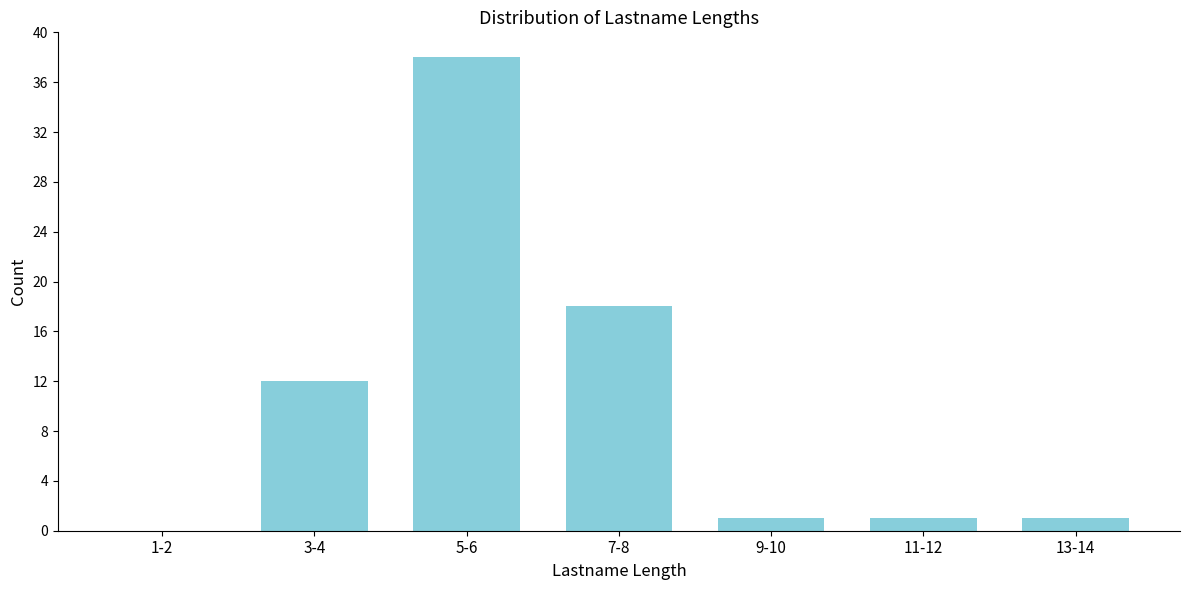

Reading right to left, what are all the values shown in this chart?

13-14=1	11-12=1	9-10=1	7-8=18	5-6=38	3-4=12	1-2=0